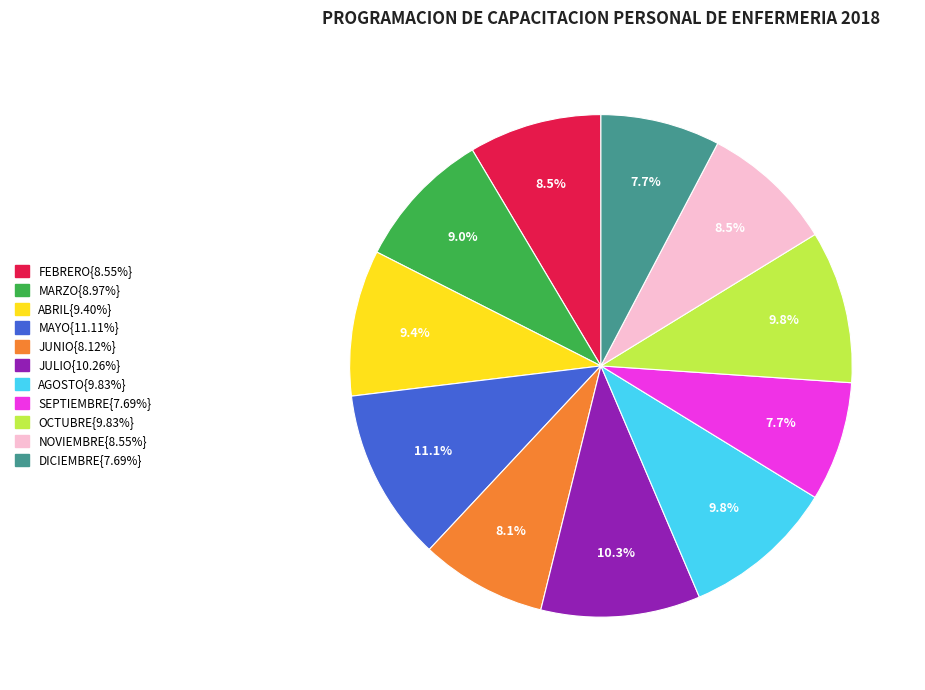

Is there a majority slice in this chart?

No